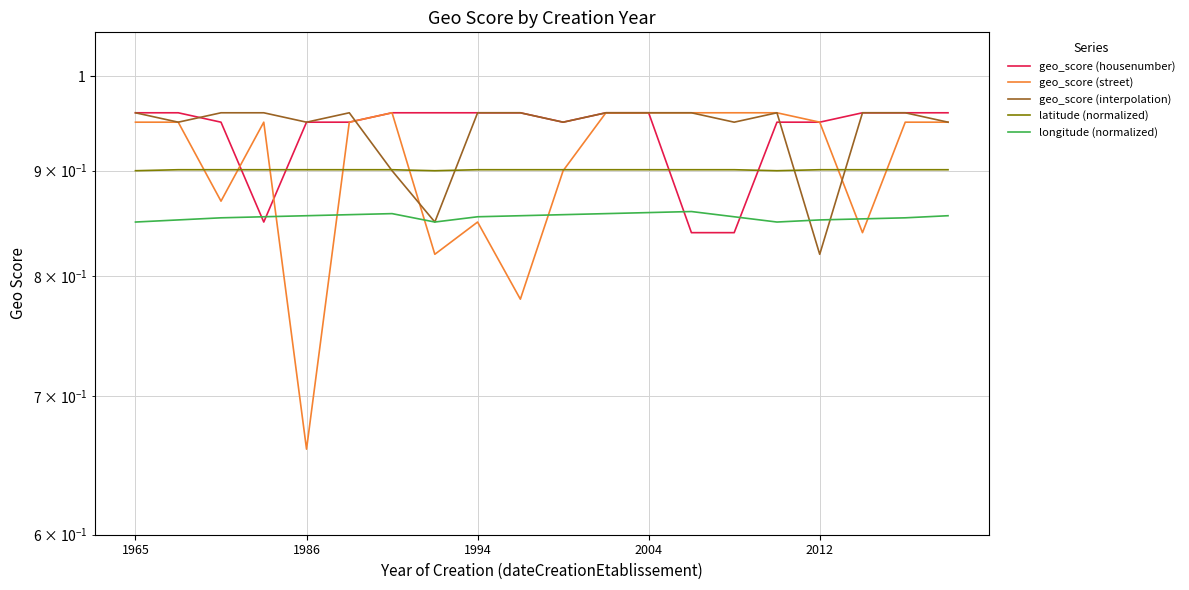

Between 1965 and 18, which series saw the biggest shift?

longitude (normalized)